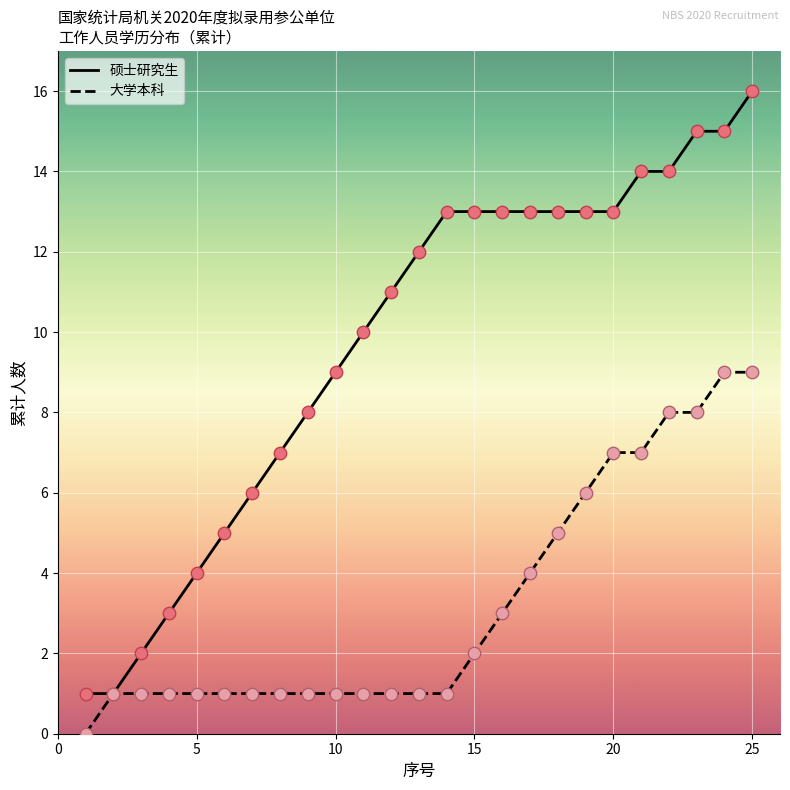

Which series has the largest range (max minus min)?

硕士研究生